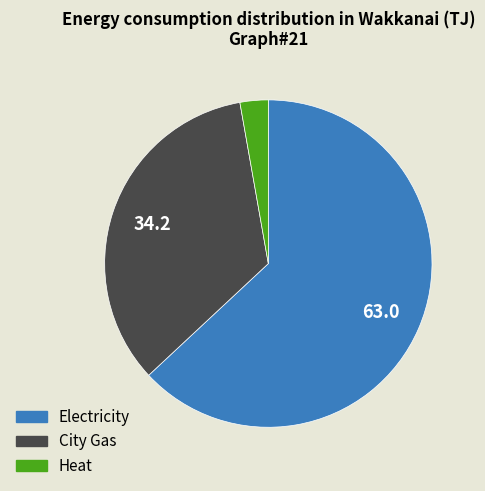

Combined, do Electricity and City Gas account for over 50%?

Yes